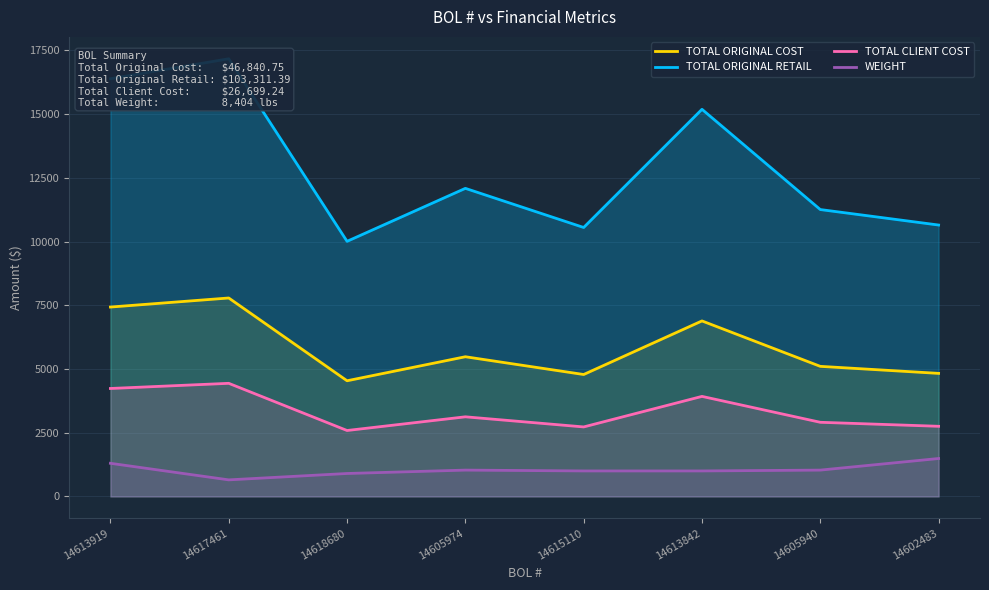

Reading right to left, list all the values displayed in this chart.

TOTAL ORIGINAL COST: 14602483=4828.5	14605940=5104.0	14613842=6886.8	14615110=4784.2	14605974=5481.0	14618680=4538.5	14617461=7786.5	14613919=7431.2
TOTAL ORIGINAL RETAIL: 14602483=10649.3	14605940=11257.0	14613842=15190.5	14615110=10553.4	14605974=12088.4	14618680=10009.7	14617461=17173.3	14613919=16389.8
TOTAL CLIENT COST: 14602483=2752.2	14605940=2909.3	14613842=3925.4	14615110=2727.0	14605974=3124.2	14618680=2586.9	14617461=4438.3	14613919=4235.8
WEIGHT: 14602483=1488.0	14605940=1033.0	14613842=1000.0	14615110=1000.0	14605974=1033.0	14618680=900.0	14617461=650.0	14613919=1300.0